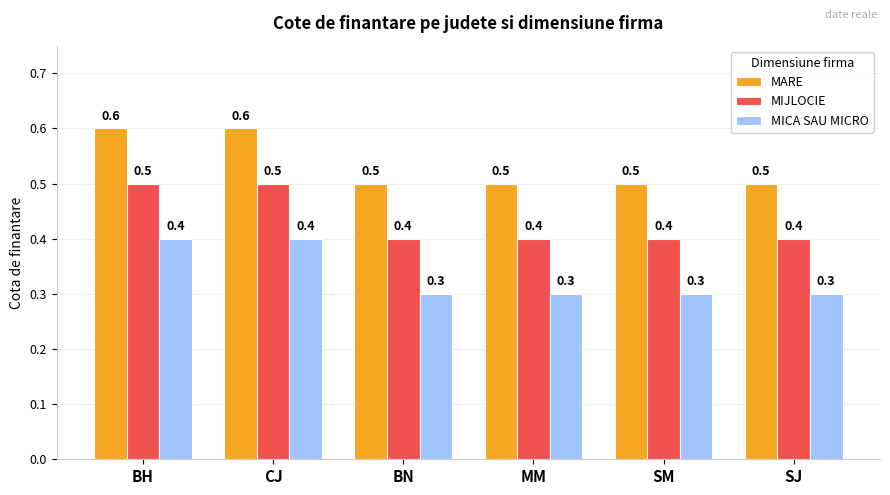

Reading left to right, extract all data points from this chart.

MARE: 0.6	0.6	0.5	0.5	0.5	0.5
MIJLOCIE: 0.5	0.5	0.4	0.4	0.4	0.4
MICA SAU MICRO: 0.4	0.4	0.3	0.3	0.3	0.3